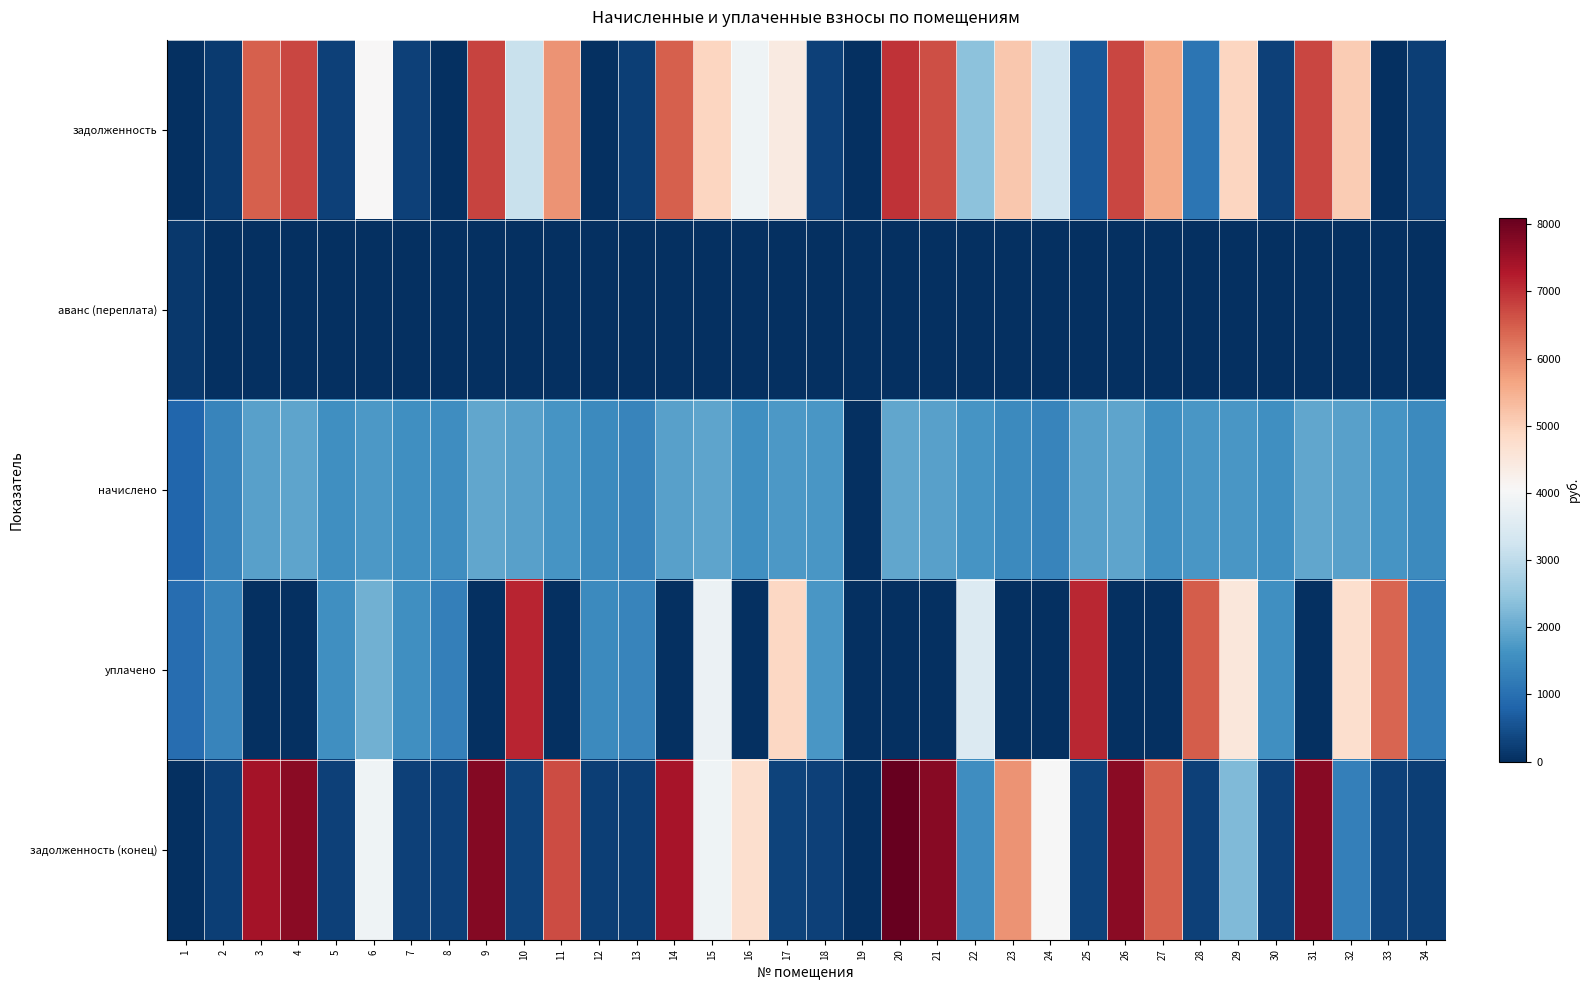

Between 33 and 6, which is larger?

6